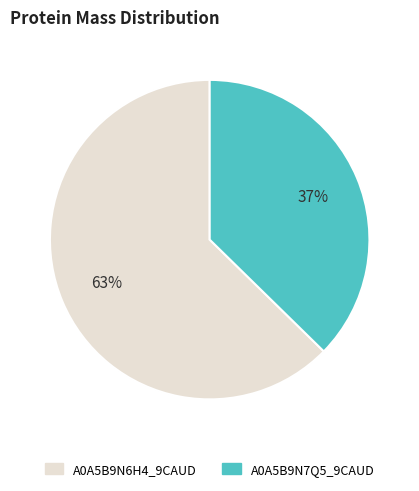

Is there any slice that represents more than half of the pie?

Yes